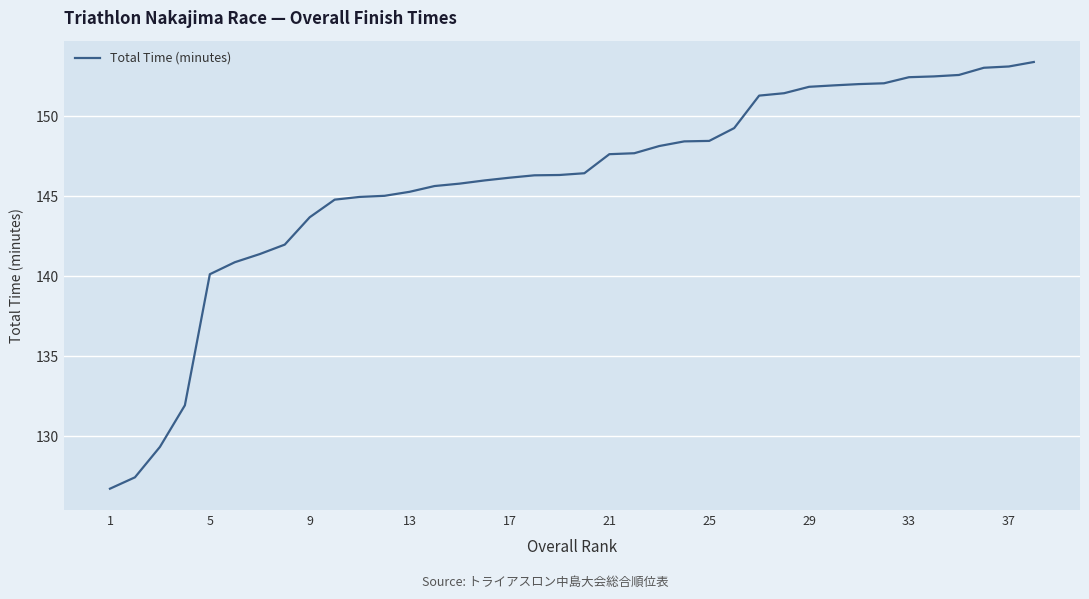

What is the difference between the maximum and minimum values?

26.7